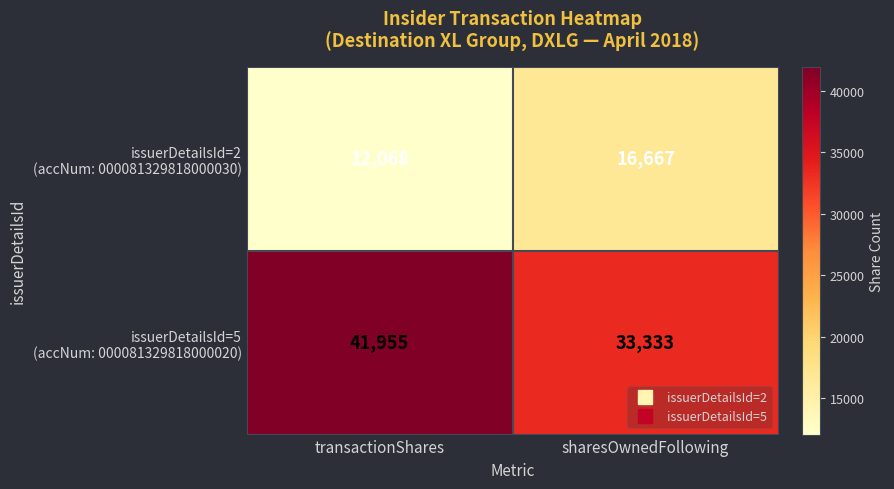

Which label corresponds to the largest value in the chart?

transactionShares